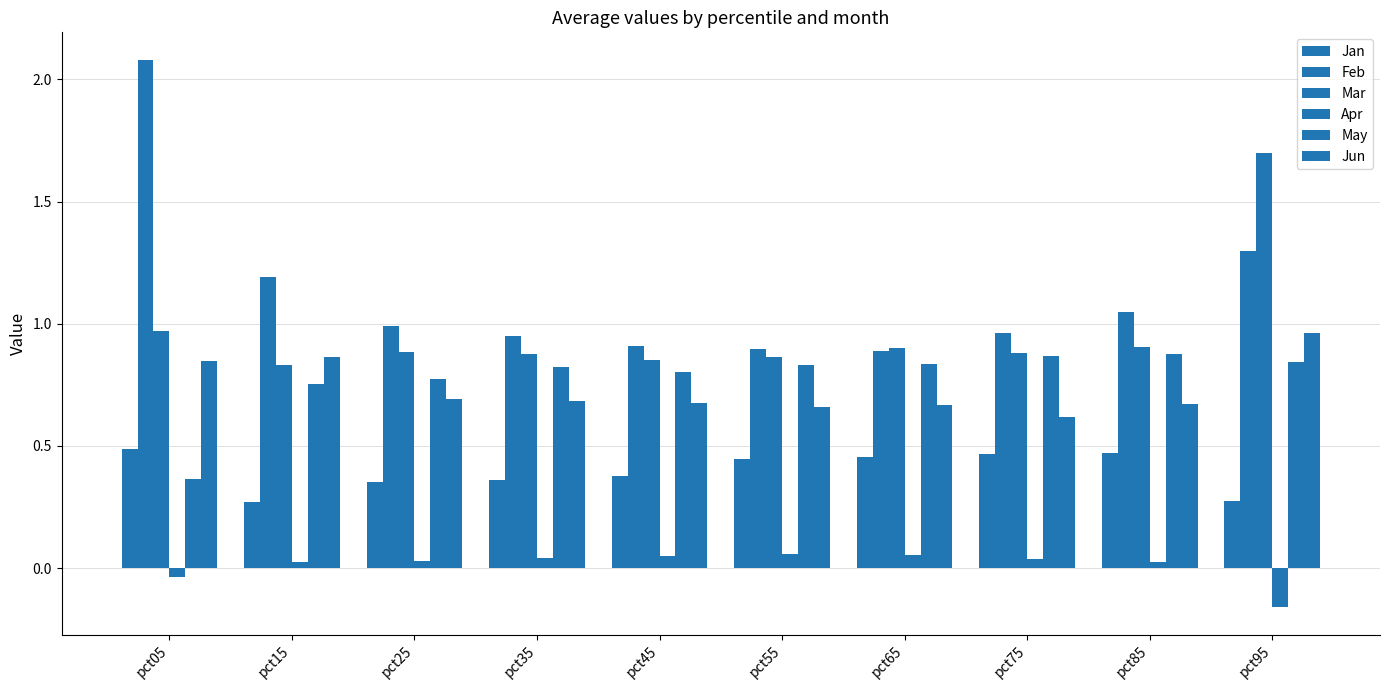

True or false: Mar has a value of 1.5 at pct85.

False